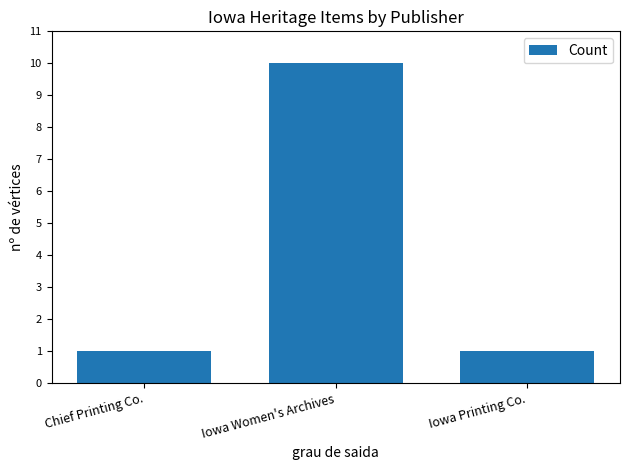

Reading left to right, extract all data points from this chart.

Chief Printing Co.=1	Iowa Women's Archives=10	Iowa Printing Co.=1